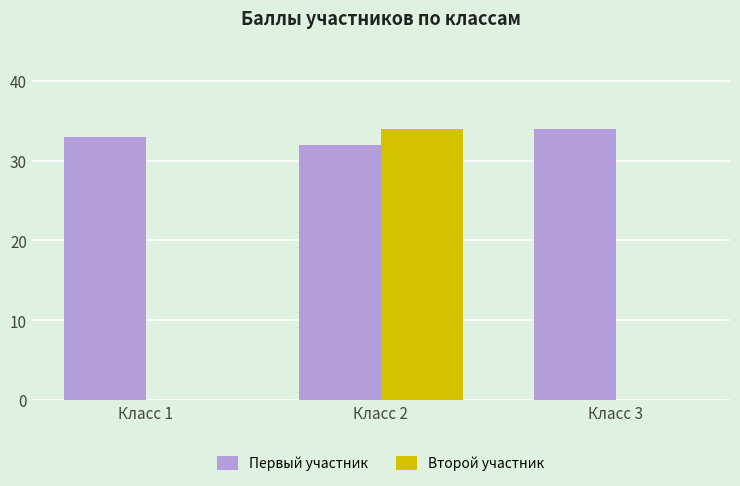

Are the bars grouped side by side (vs. stacked)?

Yes